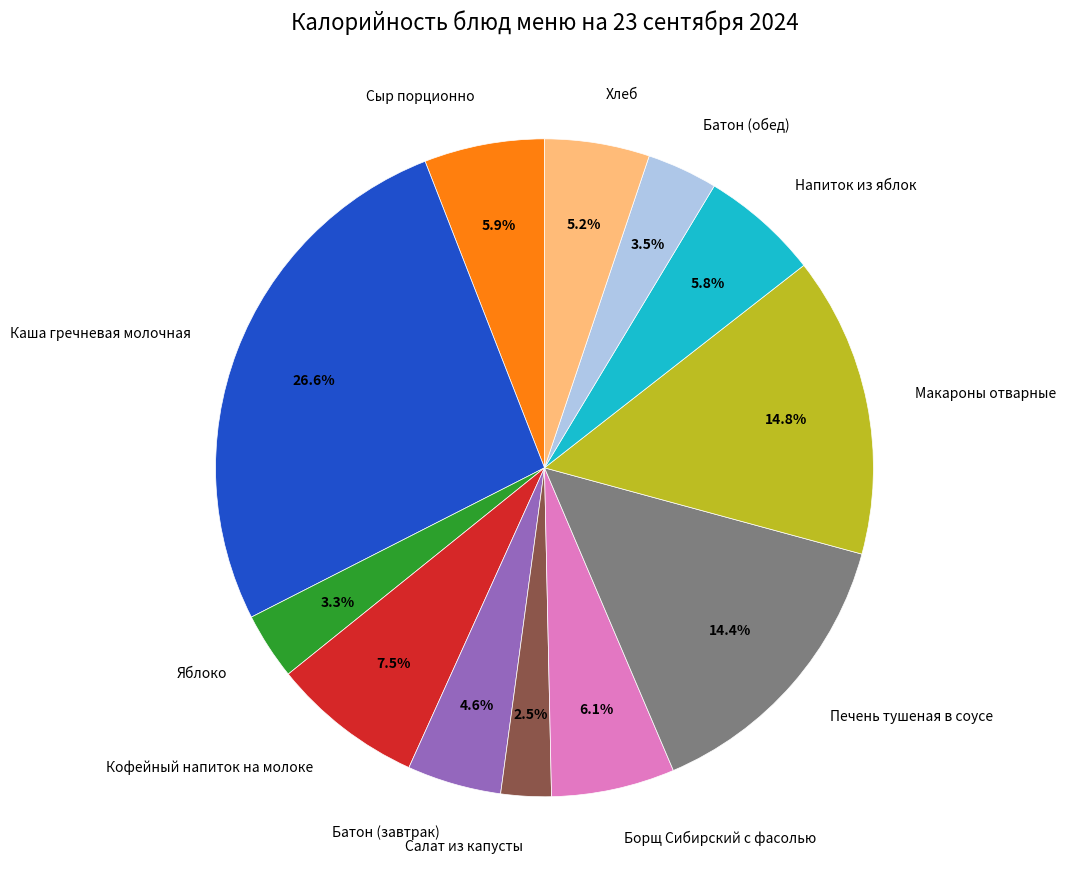

Is there a majority slice in this chart?

No